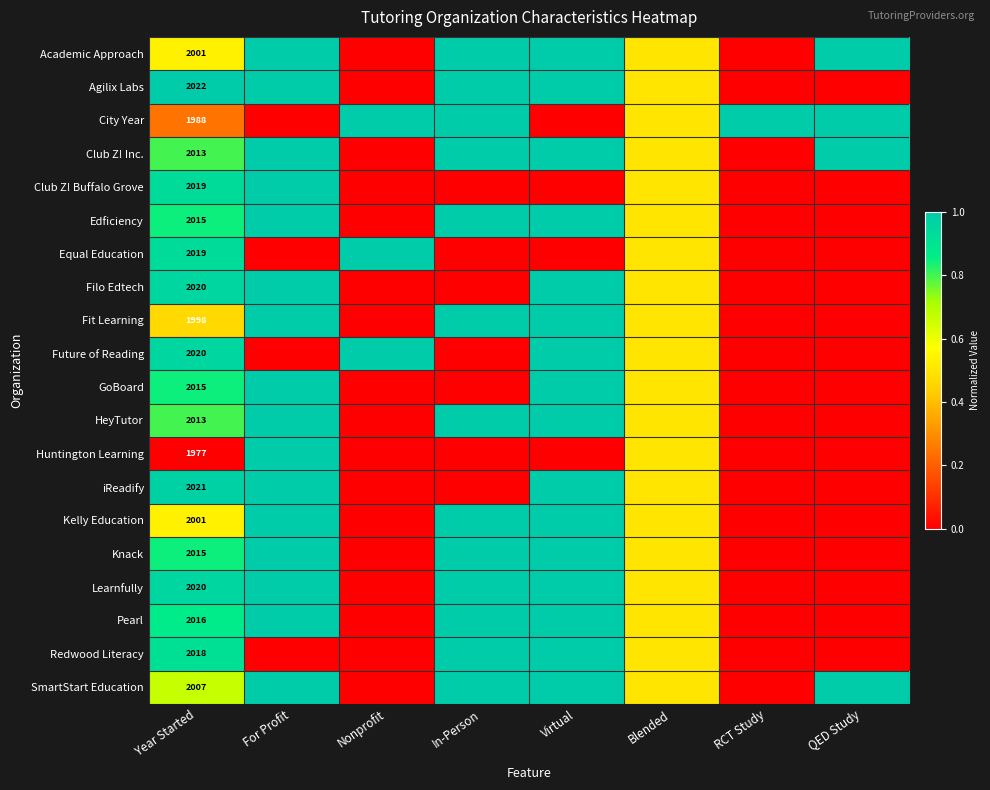

How many series are shown in this chart?

20